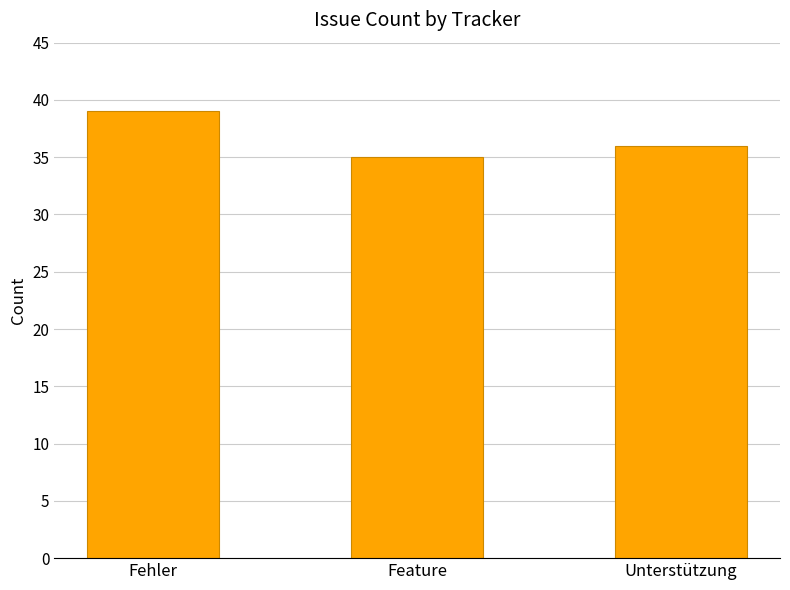

What is the ratio of the value at Unterstützung to the value at Feature?

1.0